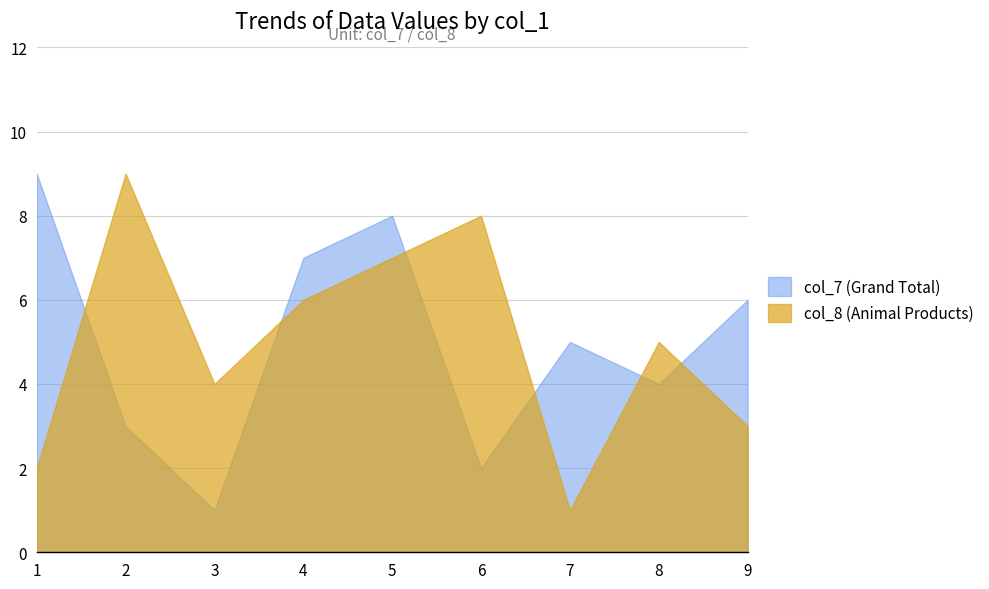

List the labels in order of col_8 (Animal Products) value, smallest first.

7, 1, 9, 3, 8, 4, 5, 6, 2